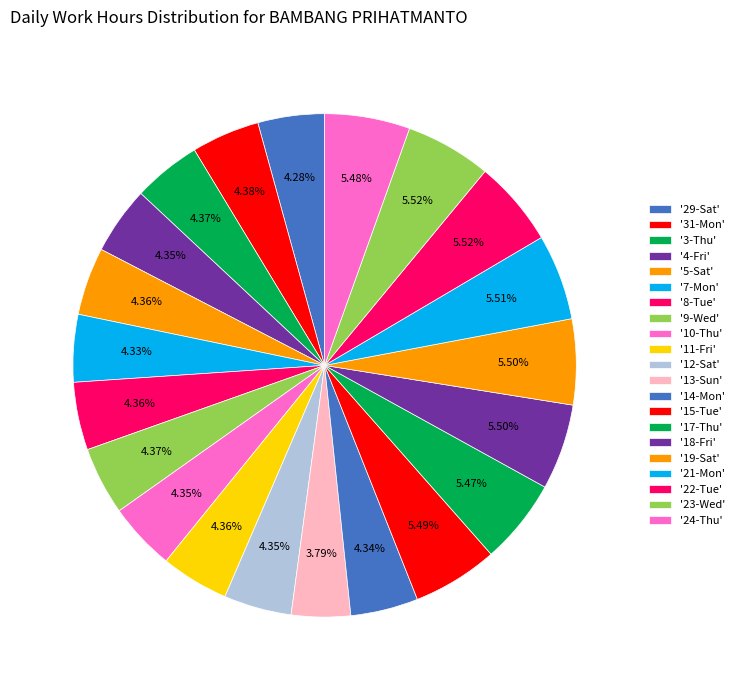

Does any single category account for the majority?

No